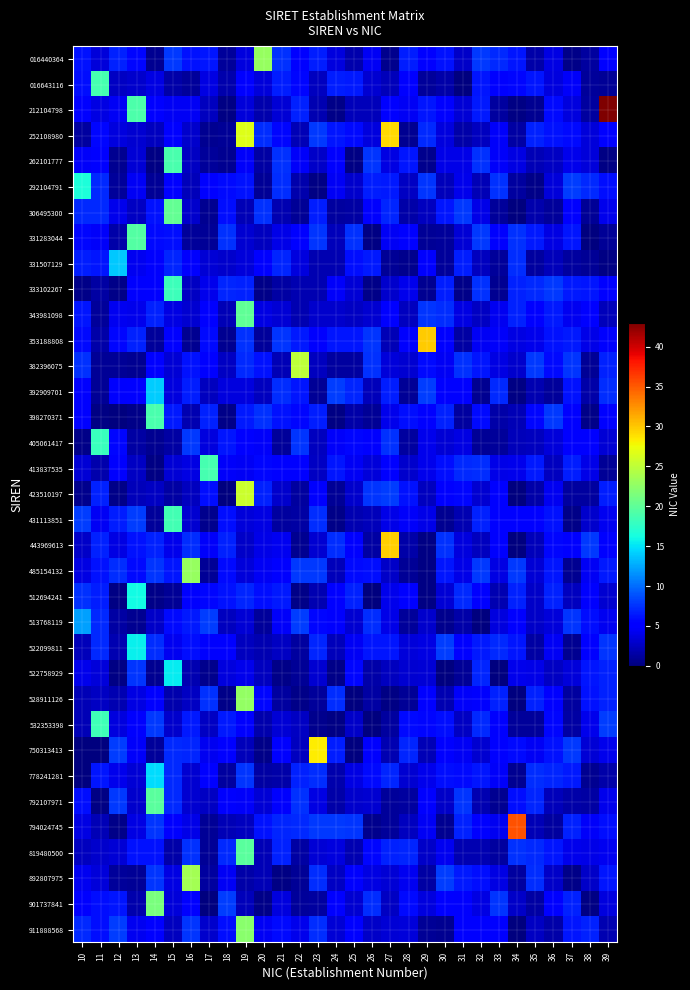

Rank the series at 28 from highest to lowest value.

819480500, 750313413, 016440364, 262101777, 423510197, 398270371, 901737841, 532353398, 016643116, 512694241, 331283044, 353188808, 431113851, 212104798, 892807975, 333102267, 911888568, 522099811, 522758929, 382396075, 778241281, 413837535, 292104791, 794024745, 343981098, 306495300, 443969613, 792107971, 405061417, 513768119, 485154132, 528911126, 392909701, 252108980, 331507129